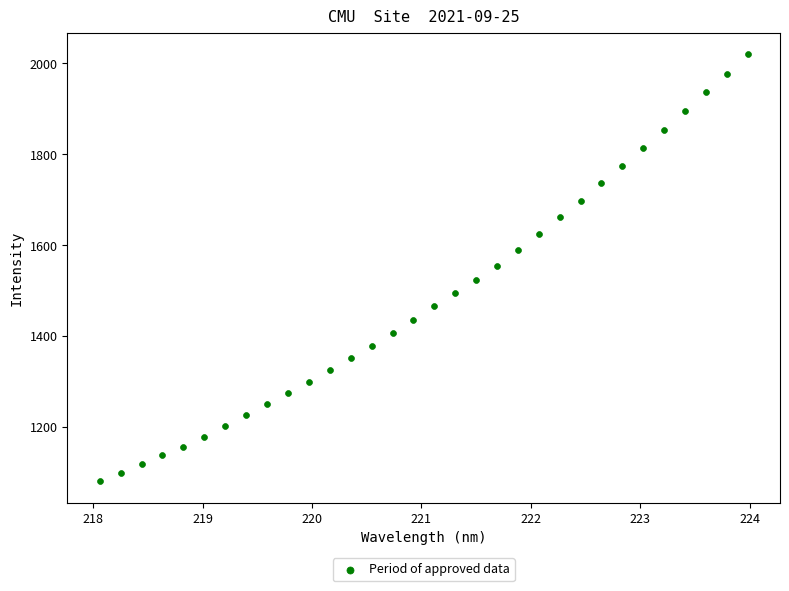

What is the range of X values (max minus min)?

5.9